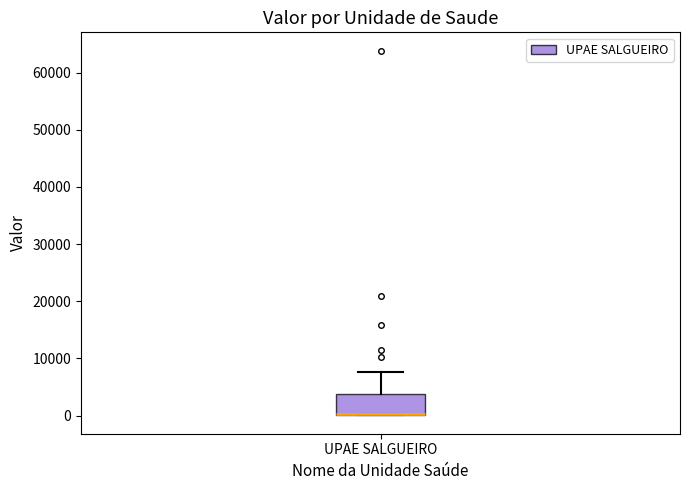

Transcribe this box plot: give where the median line is, the range the box spans, and where the two whiskers end, as read against the y-axis. The values are not printed on the chart, so give them approximately, as read against the axis.

median 0 (drawn on the box's lower edge), box 0 to 4000, whiskers 0 to 8000